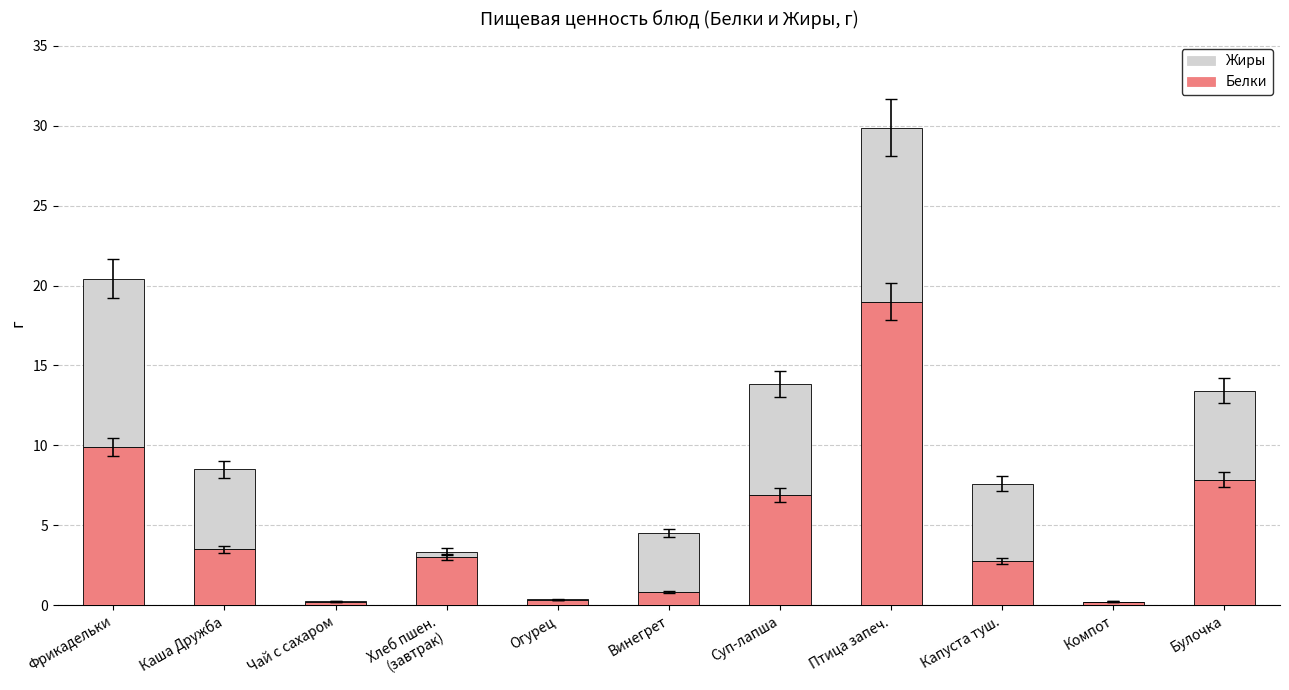

Which category has the highest value in the Белки series?

Птица запеч.